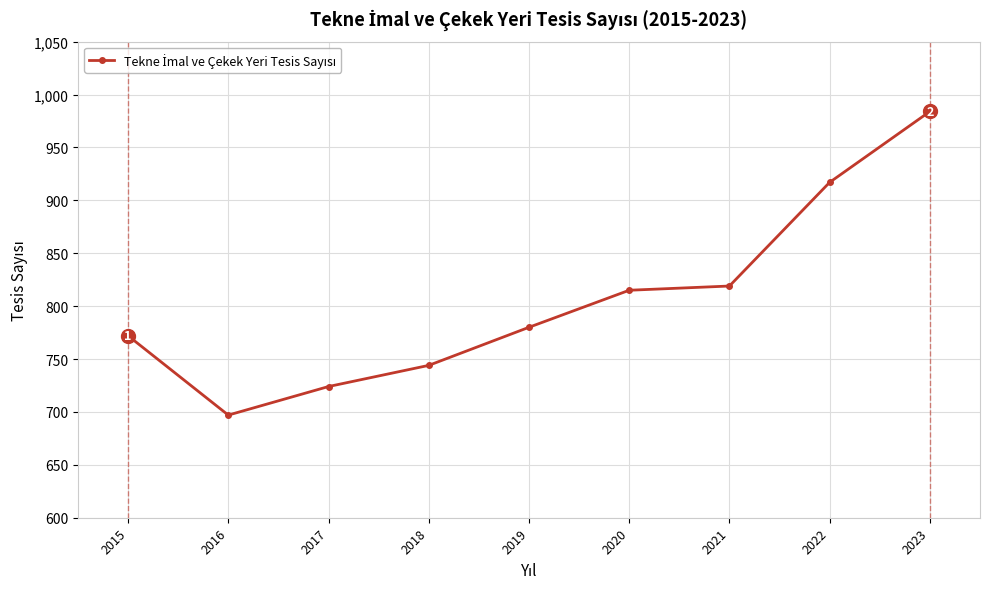

How many lines are shown in the chart?

1